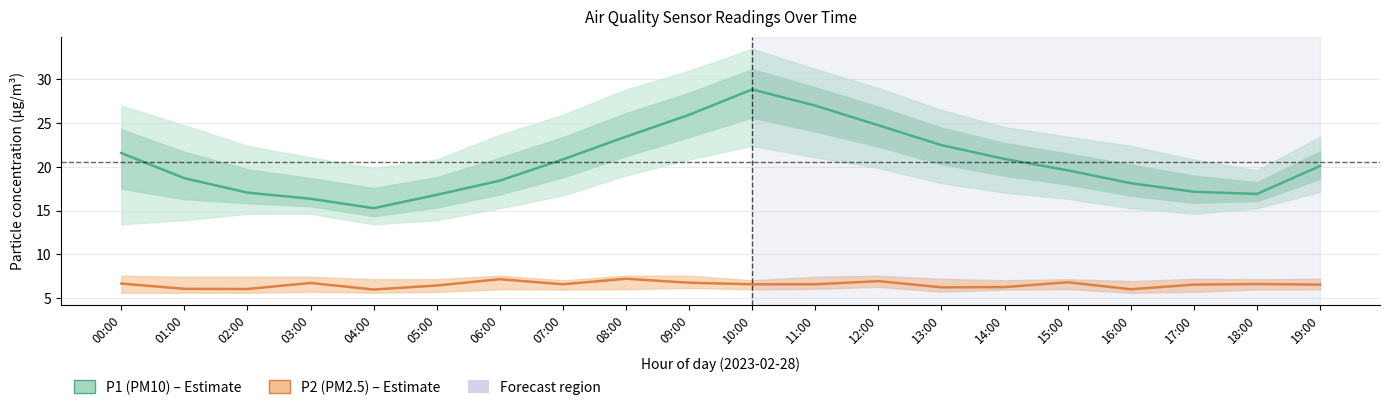

What are all the series names shown in the legend?

P1 (PM10), P2 (PM2.5)